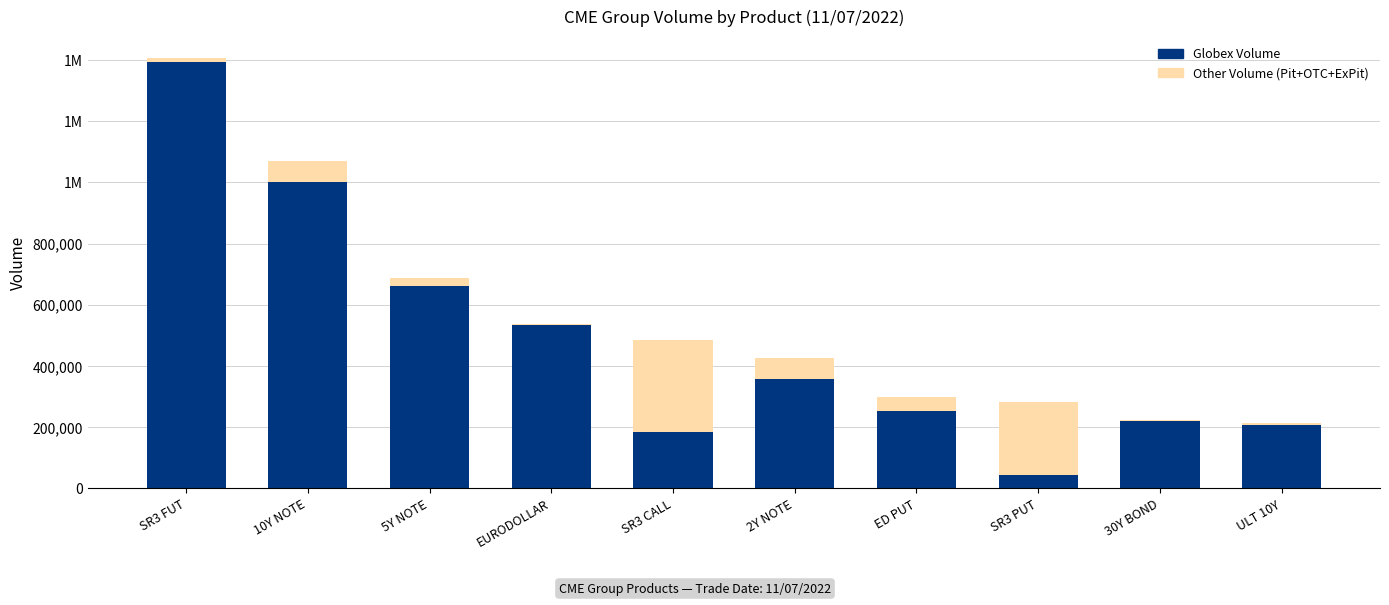

Are the bars horizontal?

No